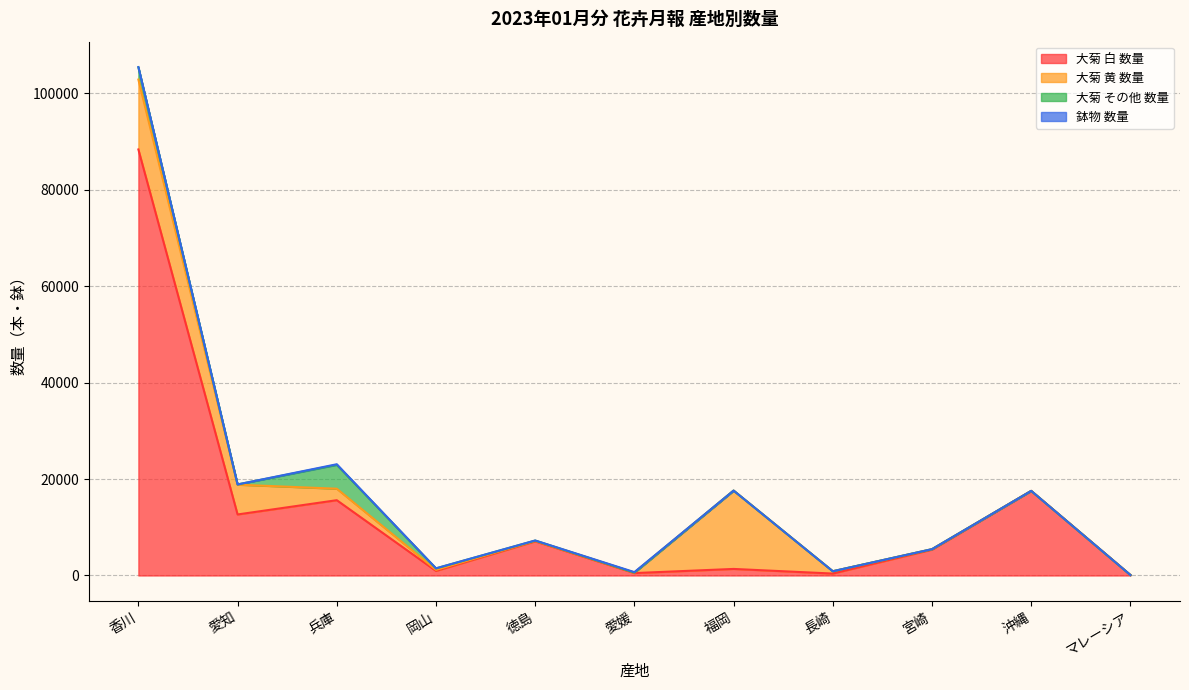

What is the greatest value displayed?

88380